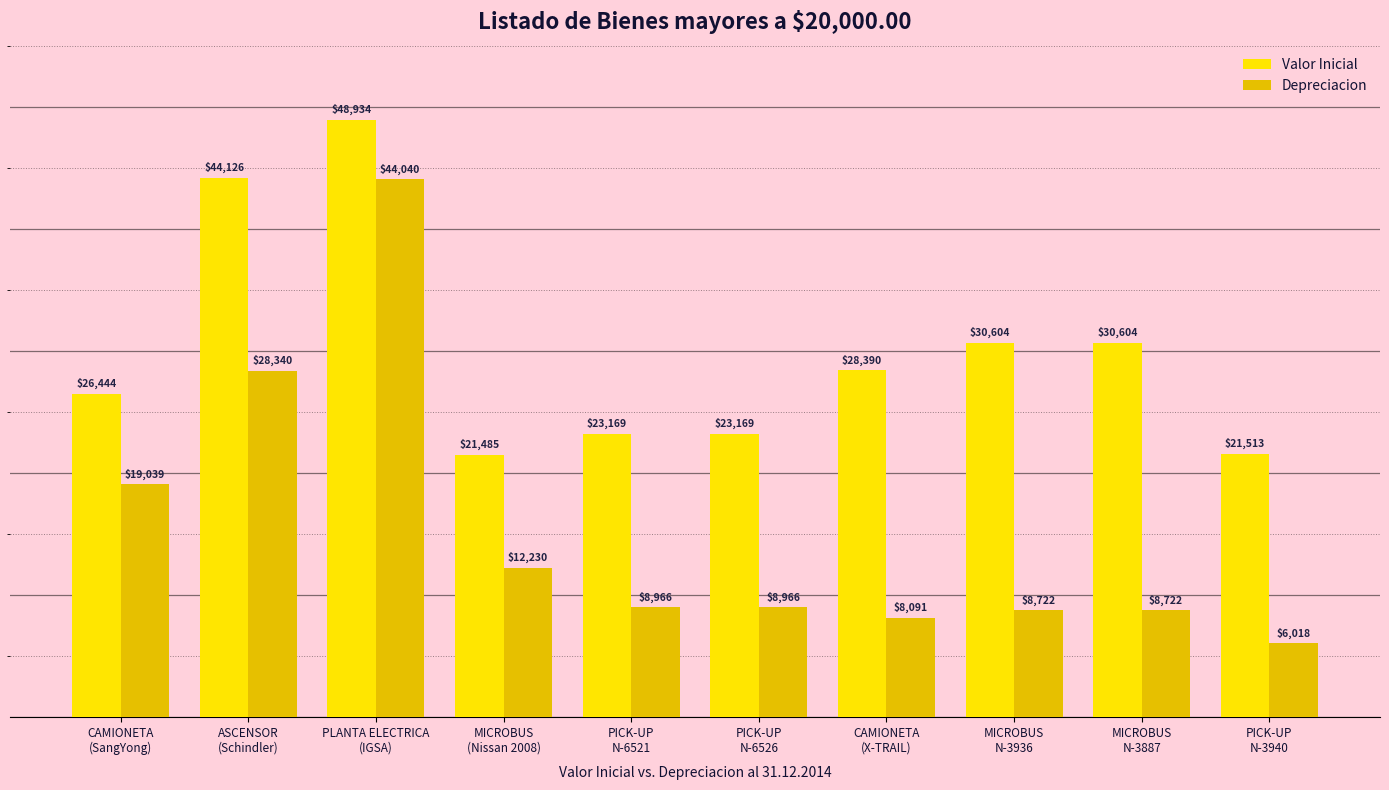

What is the minimum value shown in the chart?

6018.2